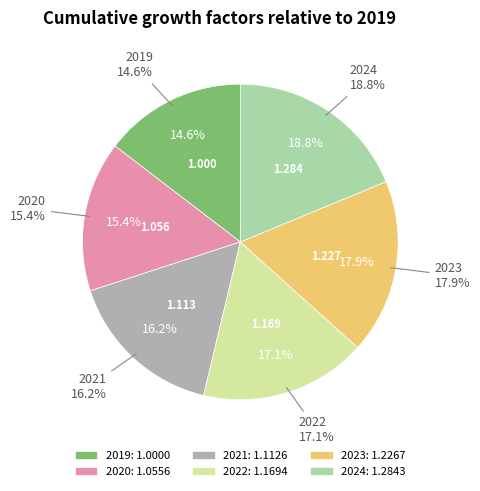

To the nearest percent, what is the combined percentage of 2023 and 2019?

33%